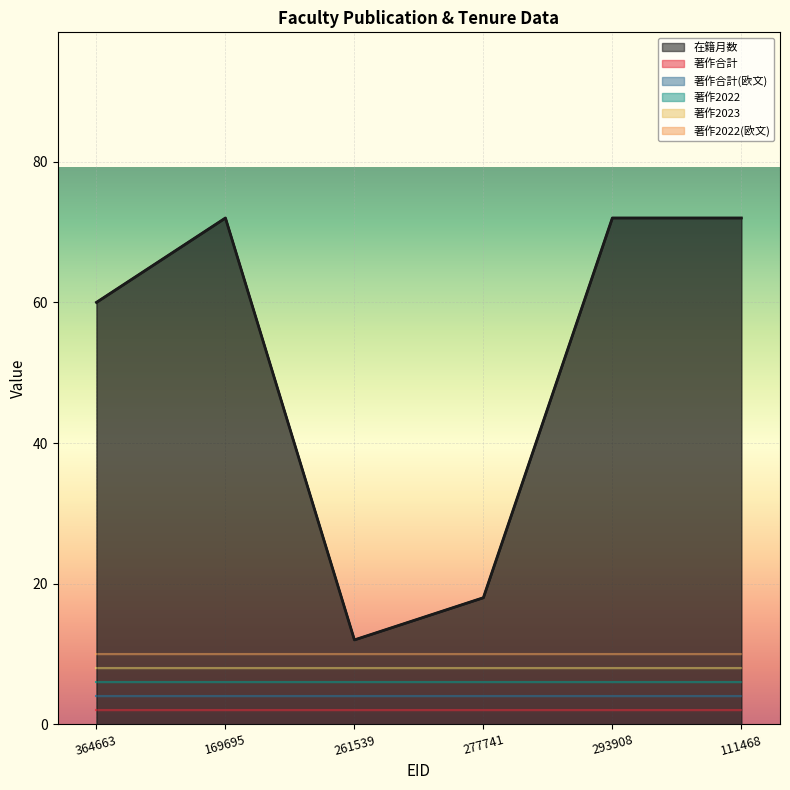

What position from the left is 111468?

6